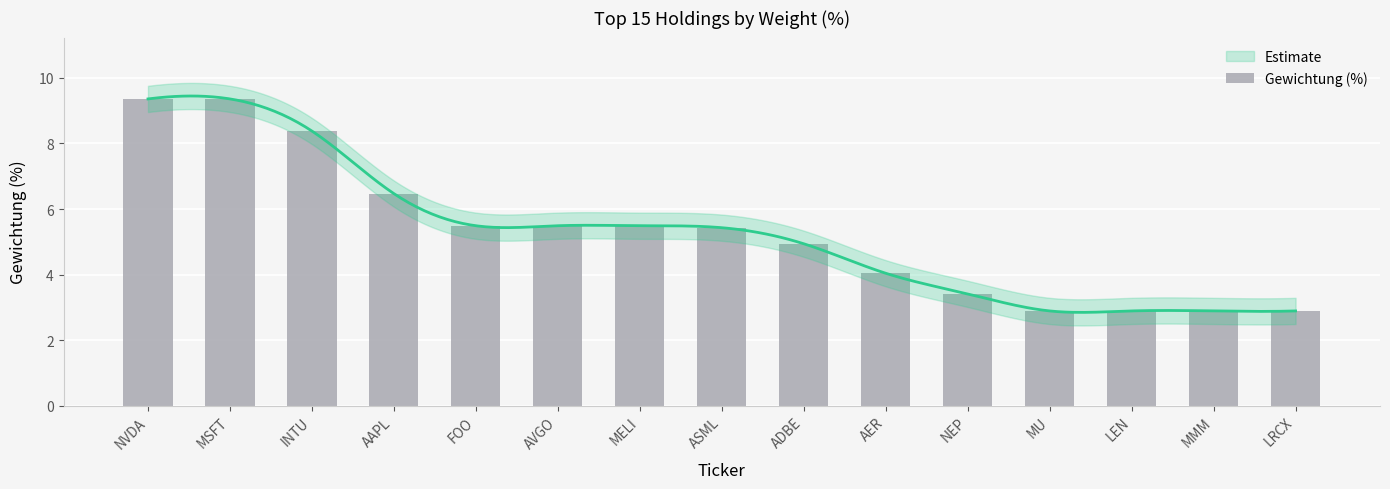

What is the change in value from FOO to NEP?

-2.1